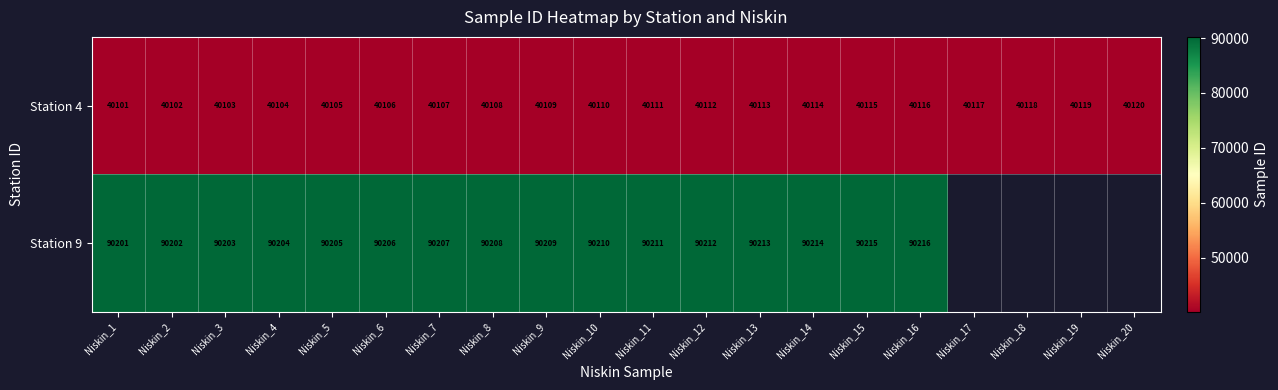

The value of Station 9 at Niskin_1 is 24707. True or false?

False